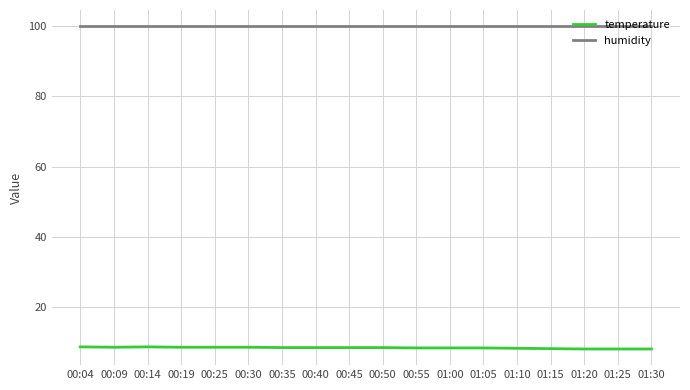

What is the spread (max minus min) of values at 00:14?

91.1